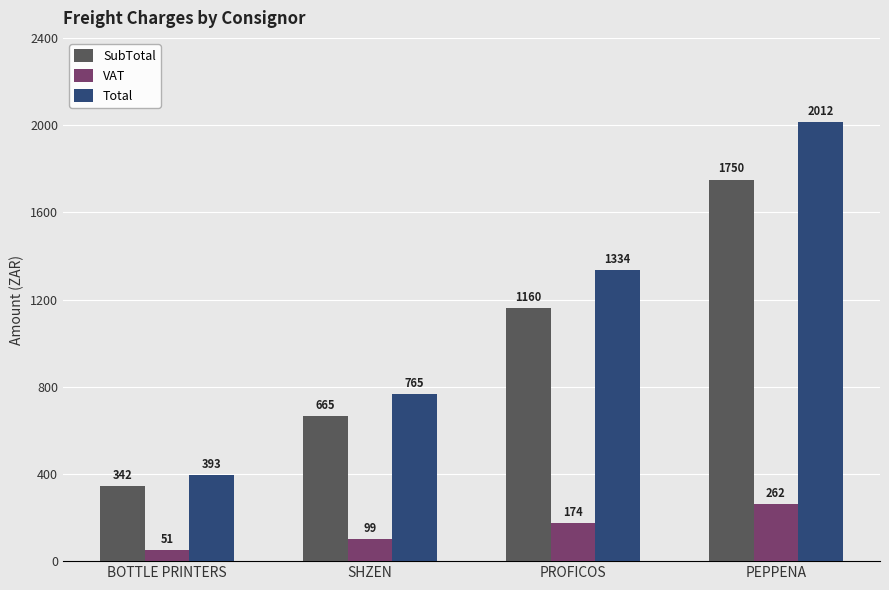

At which category is the sum across all series the highest?

PEPPENA